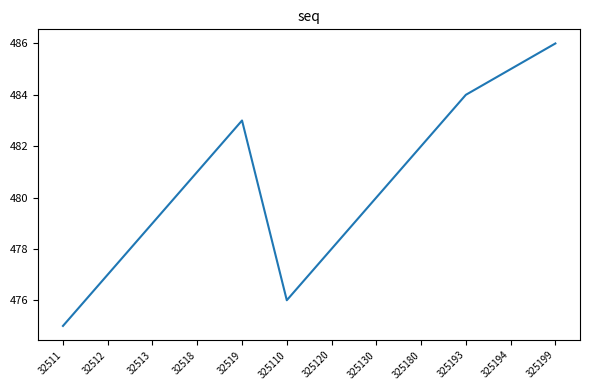

What is the change in value from 32519 to 325130?

-3